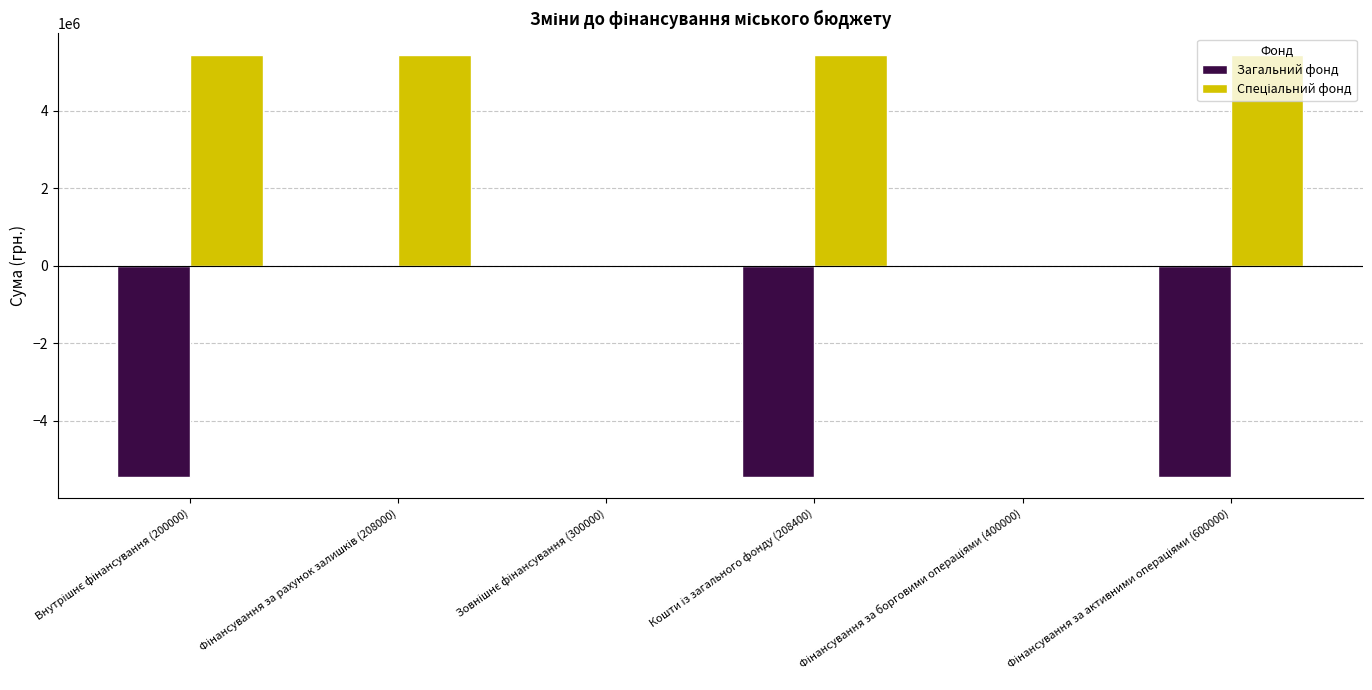

Are the bars horizontal?

No